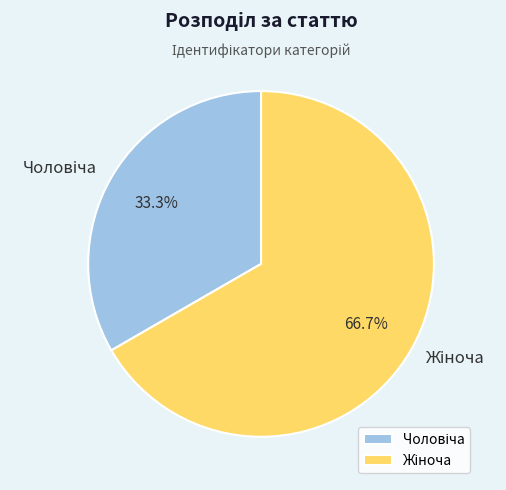

Does any single category account for the majority?

Yes